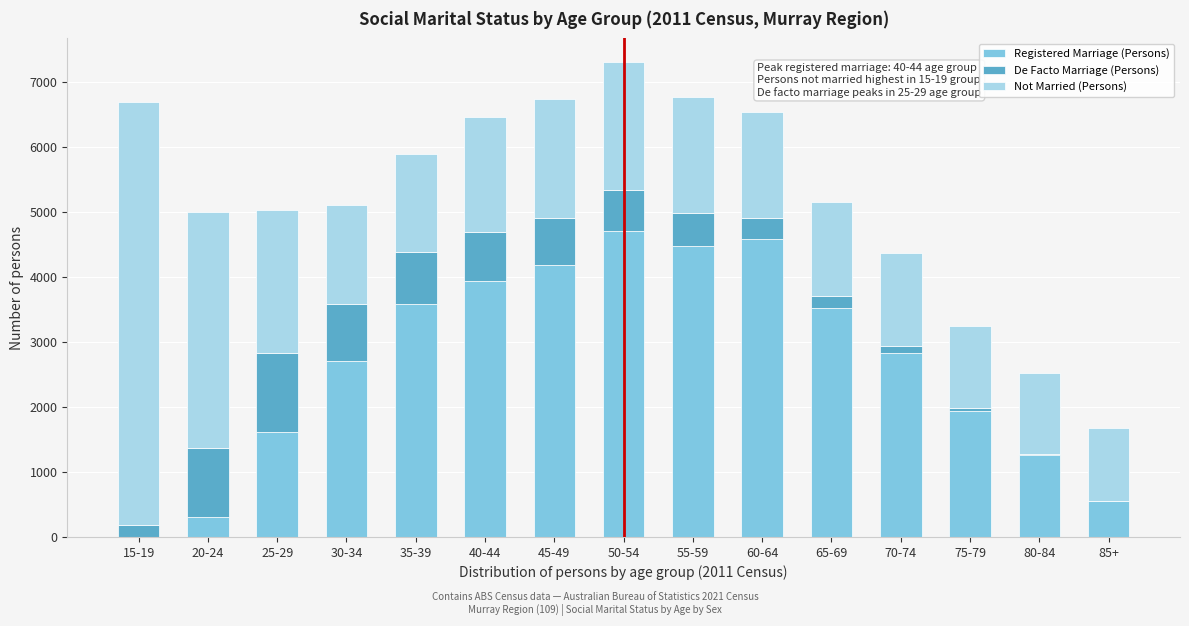

At which category is the sum across all series the highest?

50-54